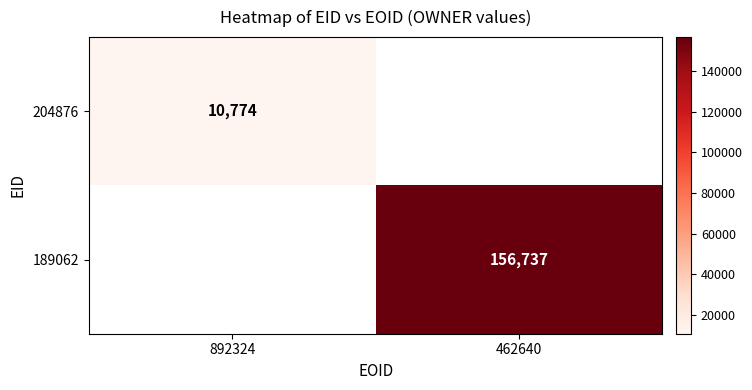

True or false: 204876 has a value of 4750 at 892324.

False